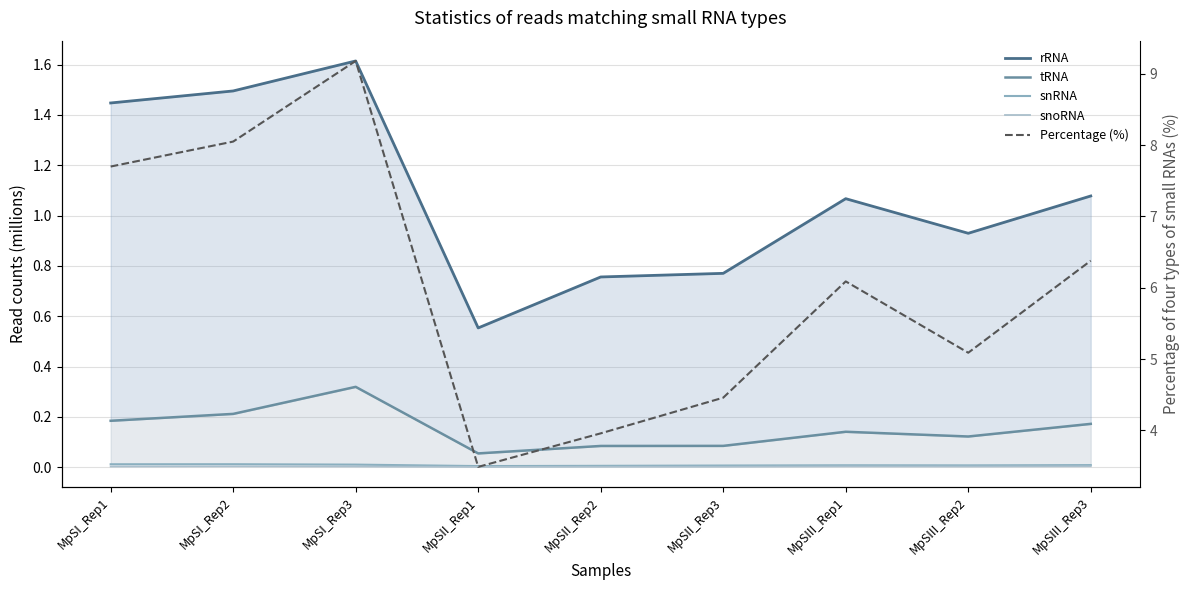

How many data points in Percentage (%) are above 6?

5